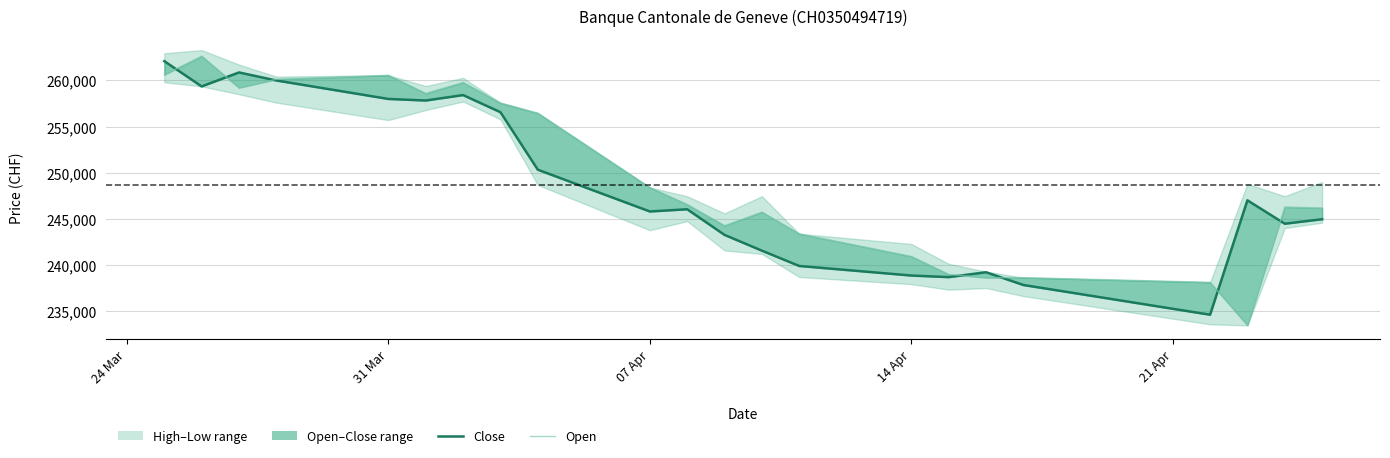

Is it true that Low equals 135860 at 11?

False